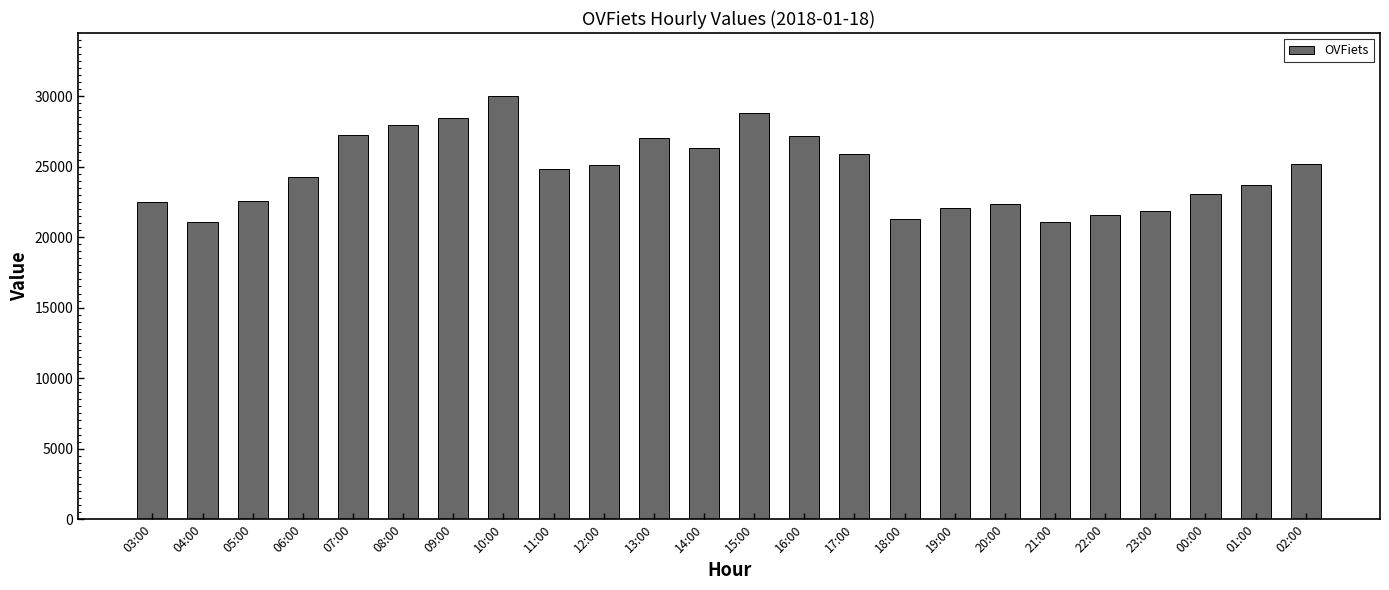

What value does the data have at 19:00, to the nearest 10?

22100